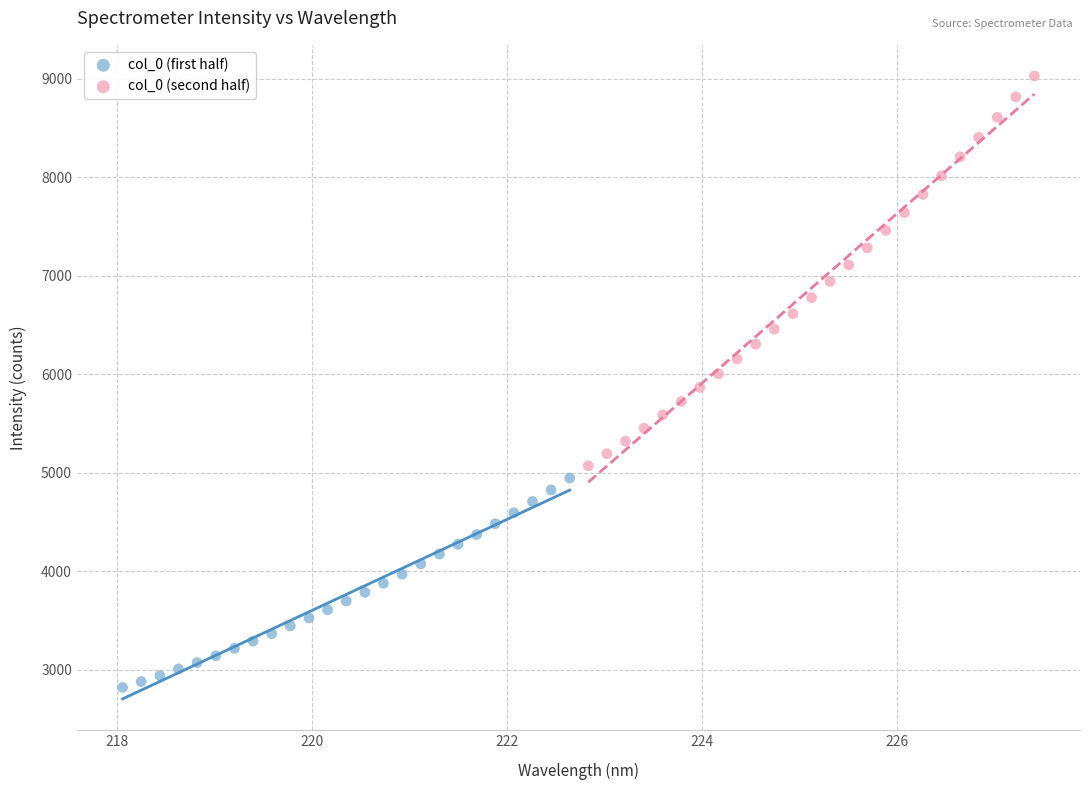

Which series reaches the maximum Y coordinate?

col_0 (second half)